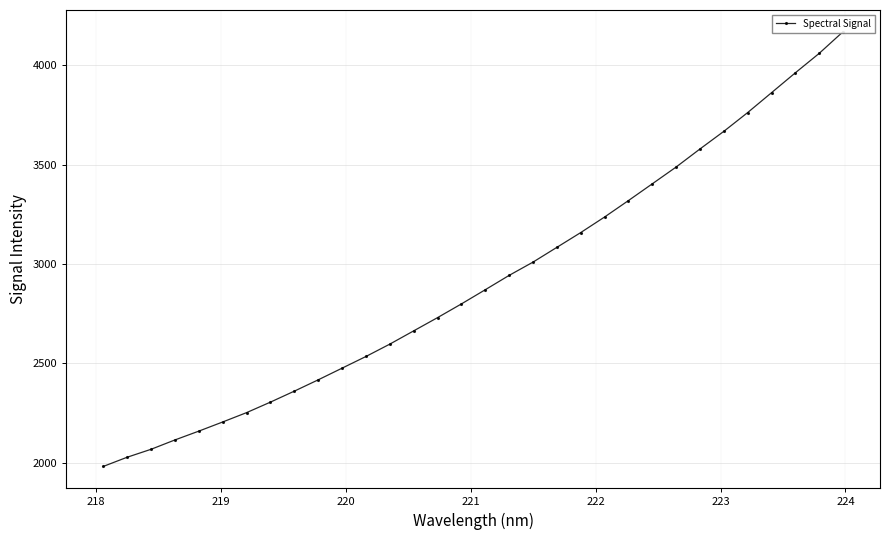

What is the value of the 7th point from the left?

2251.4